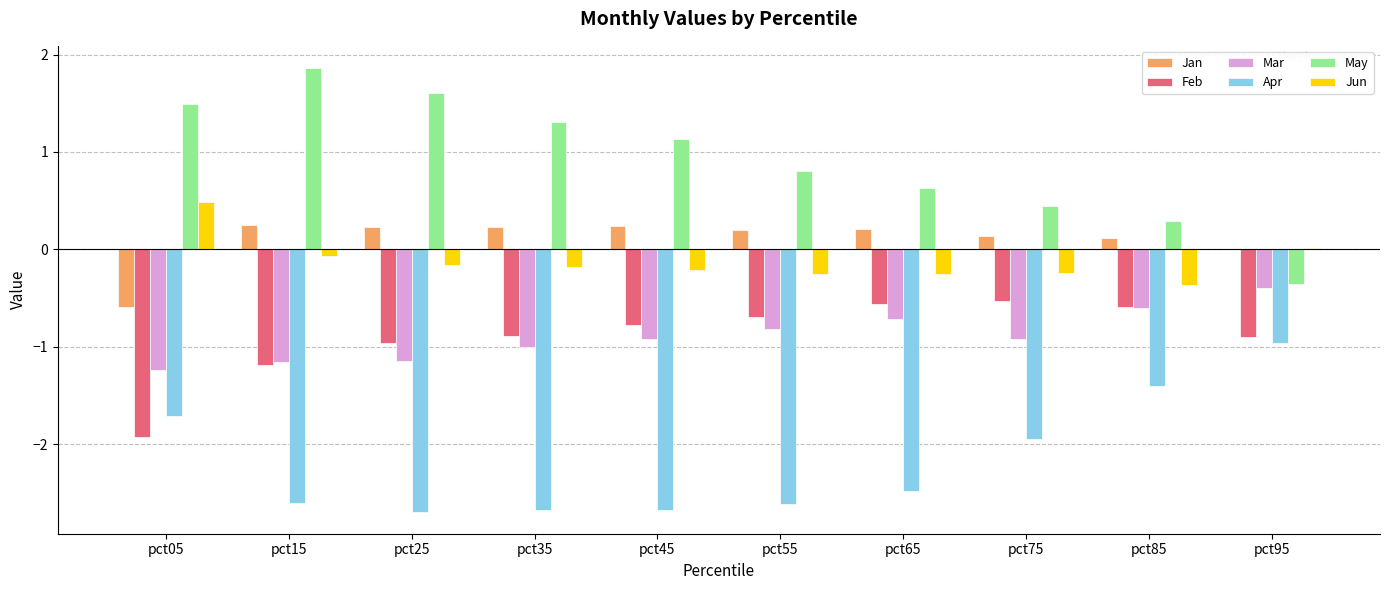

Which series changed the most between pct15 and pct65?

May